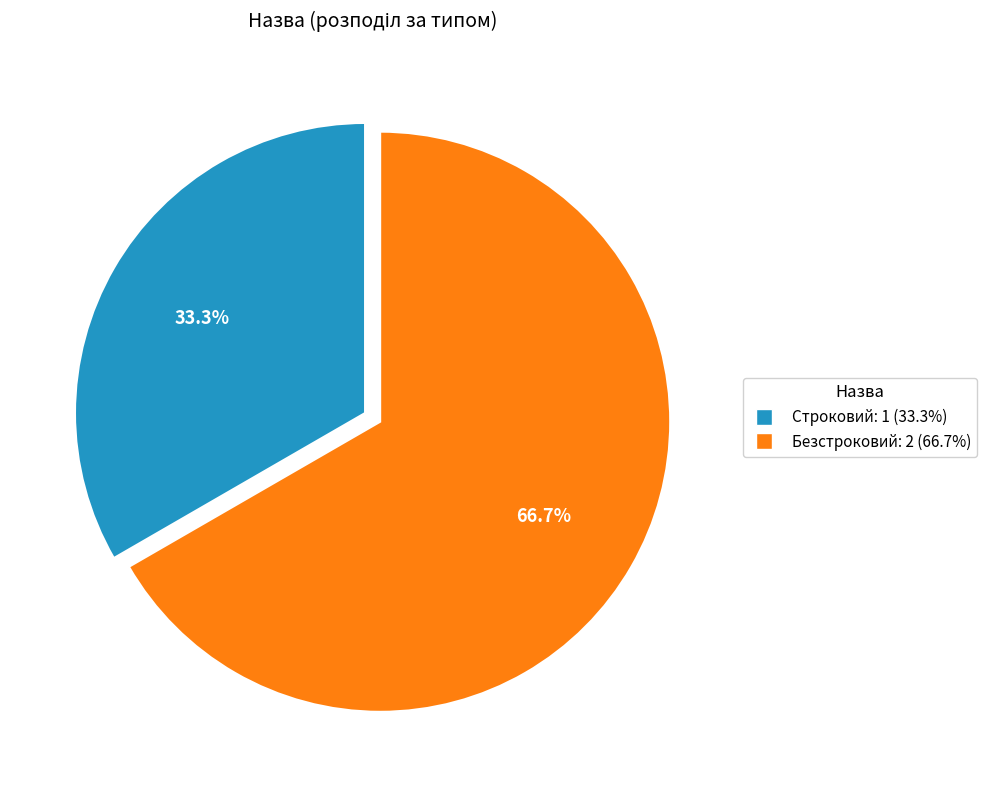

Does Строковий account for over 50% of the chart?

No